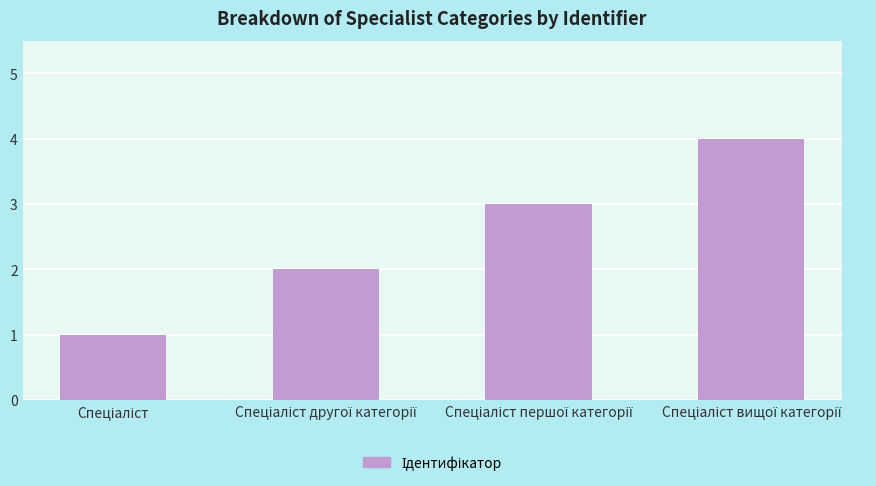

Reading right to left, what are all the values shown in this chart?

4	3	2	1